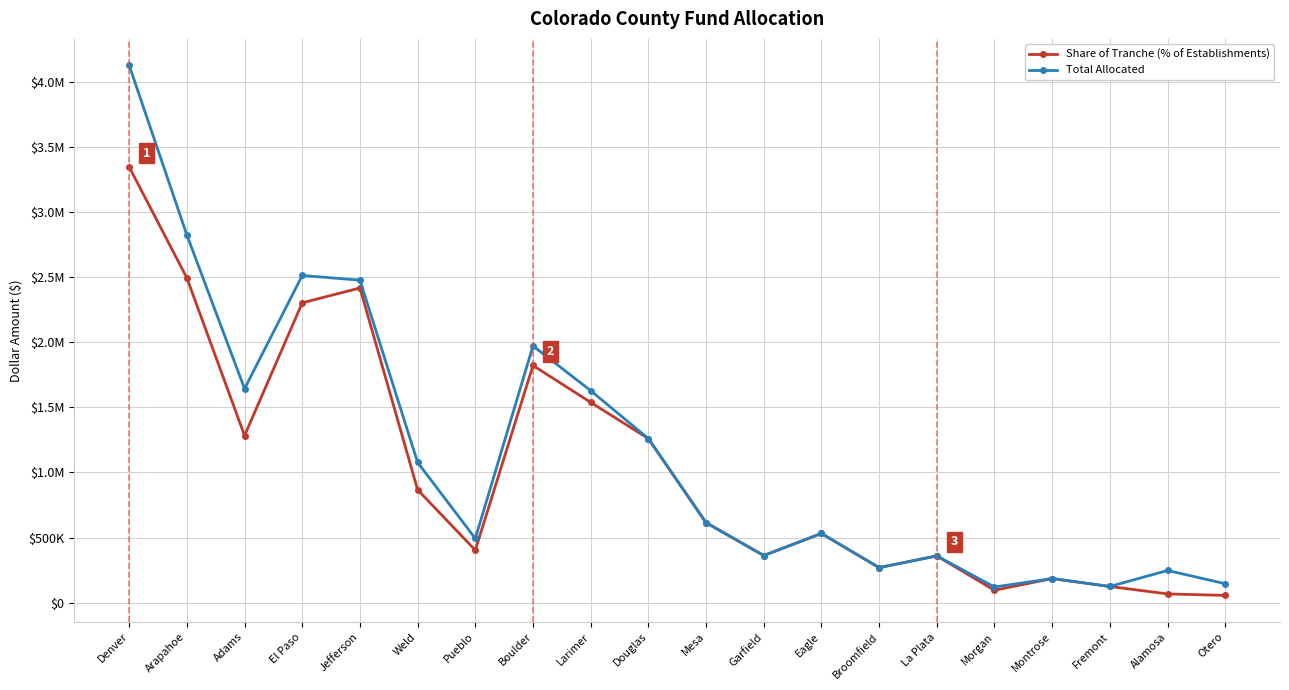

In Share of Tranche (% of Establishments), how many points are lower than both neighbors (excluding endpoints)?

5